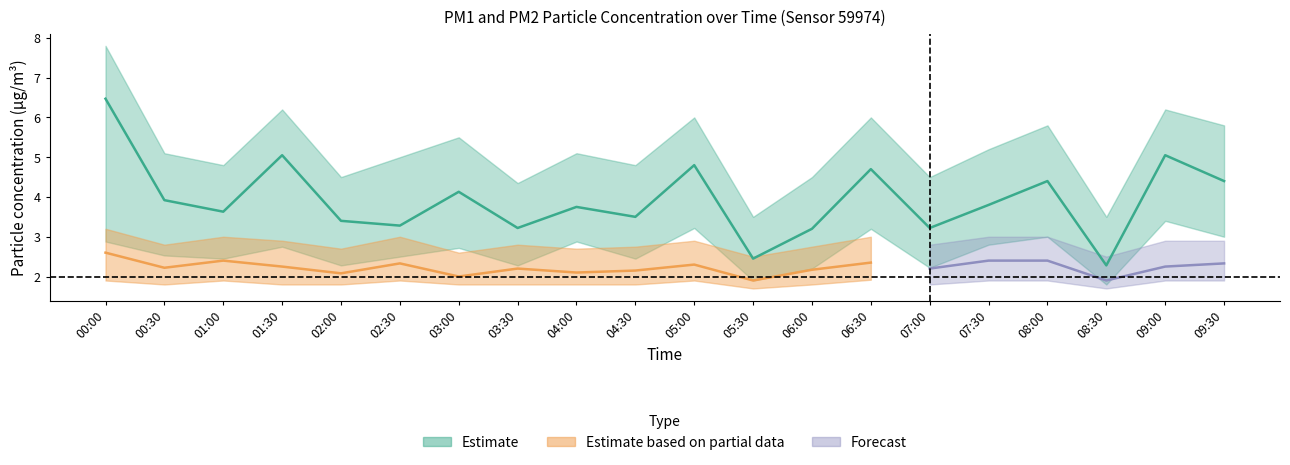

True or false: P1_lower has a value of 4.8 at 03:00.

False